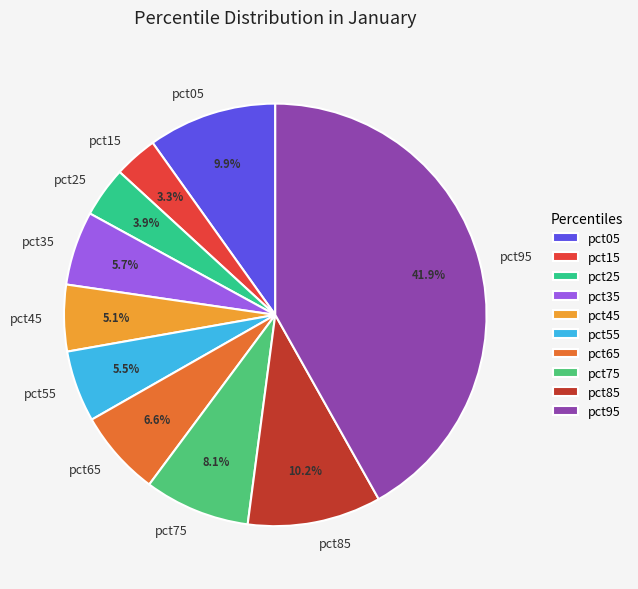

Is there any slice that represents more than half of the pie?

No